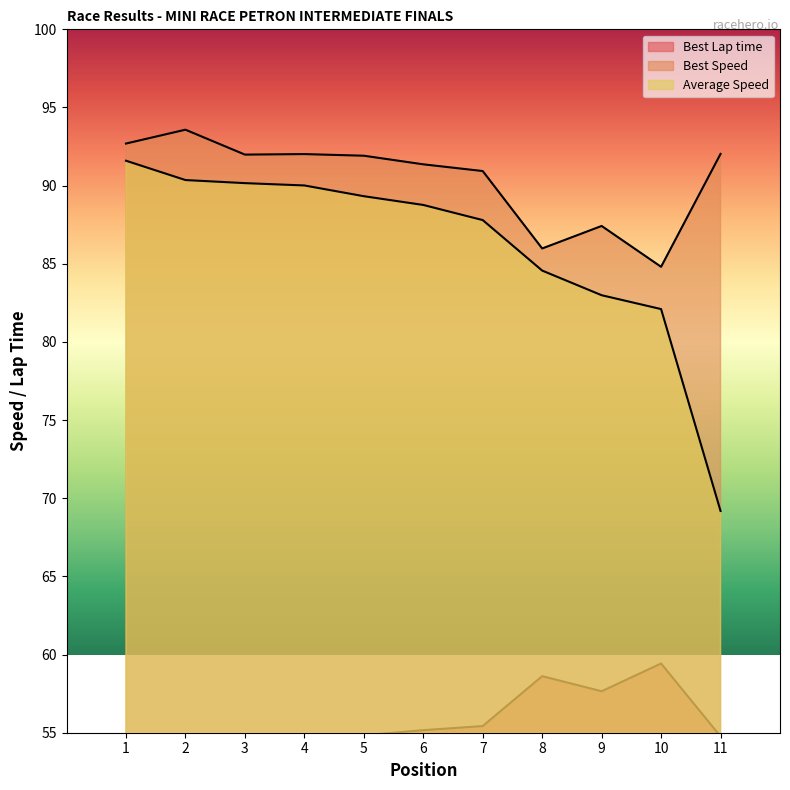

The Best Lap time series shows 74.9 at 7. True or false?

False